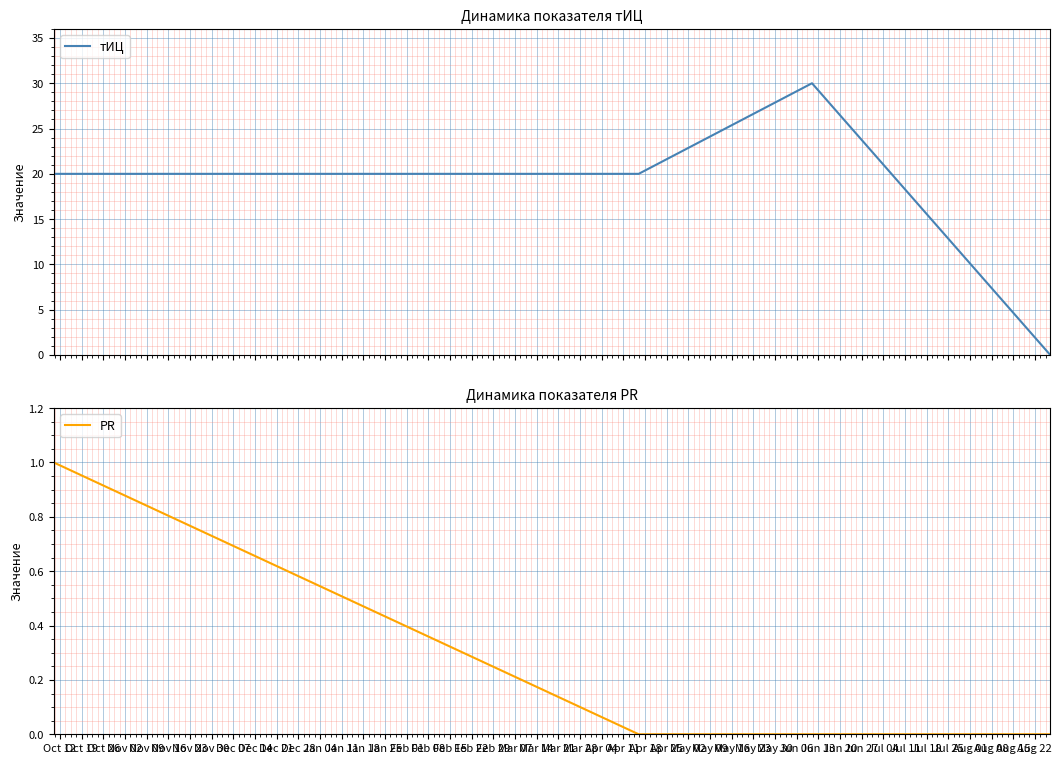

What are all the series names shown in the legend?

тИЦ, PR